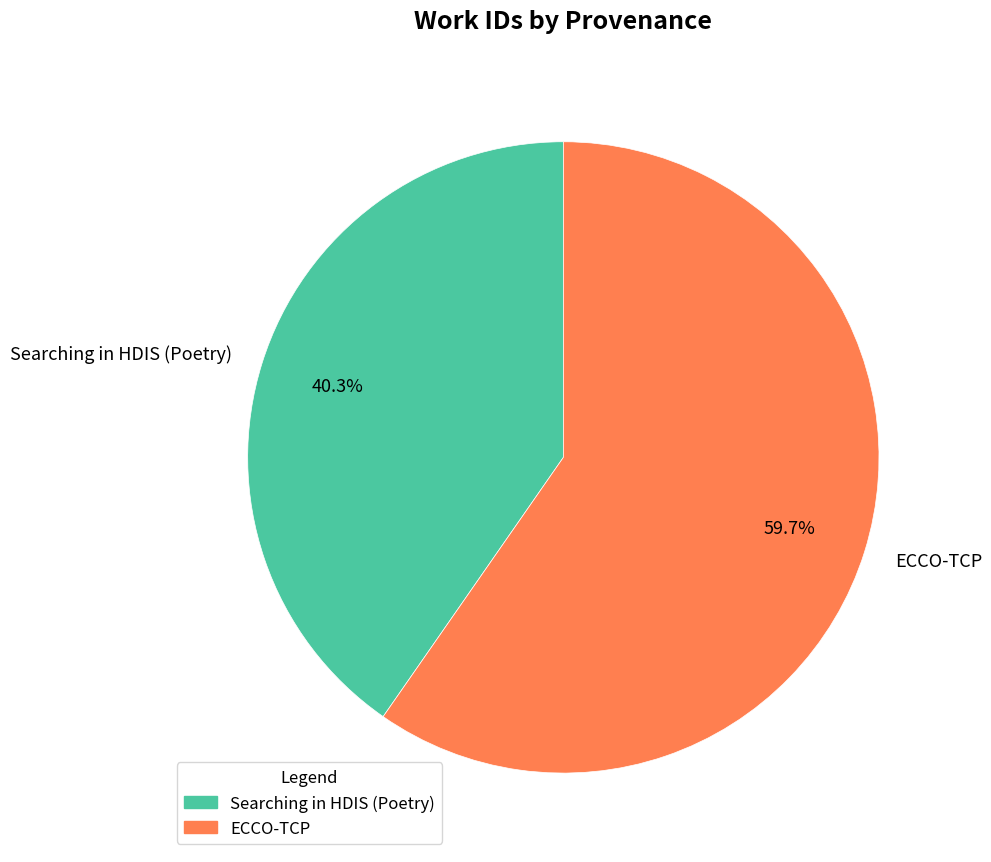

The ECCO-TCP slice represents 60% of the pie. True or false?

True